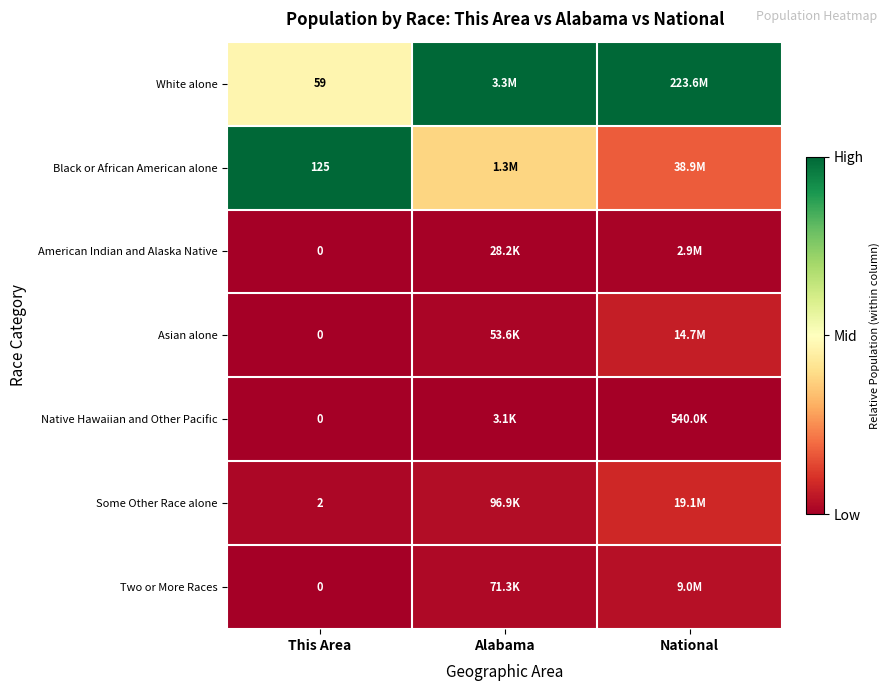

The Asian alone series shows 0.0 at National. True or false?

False